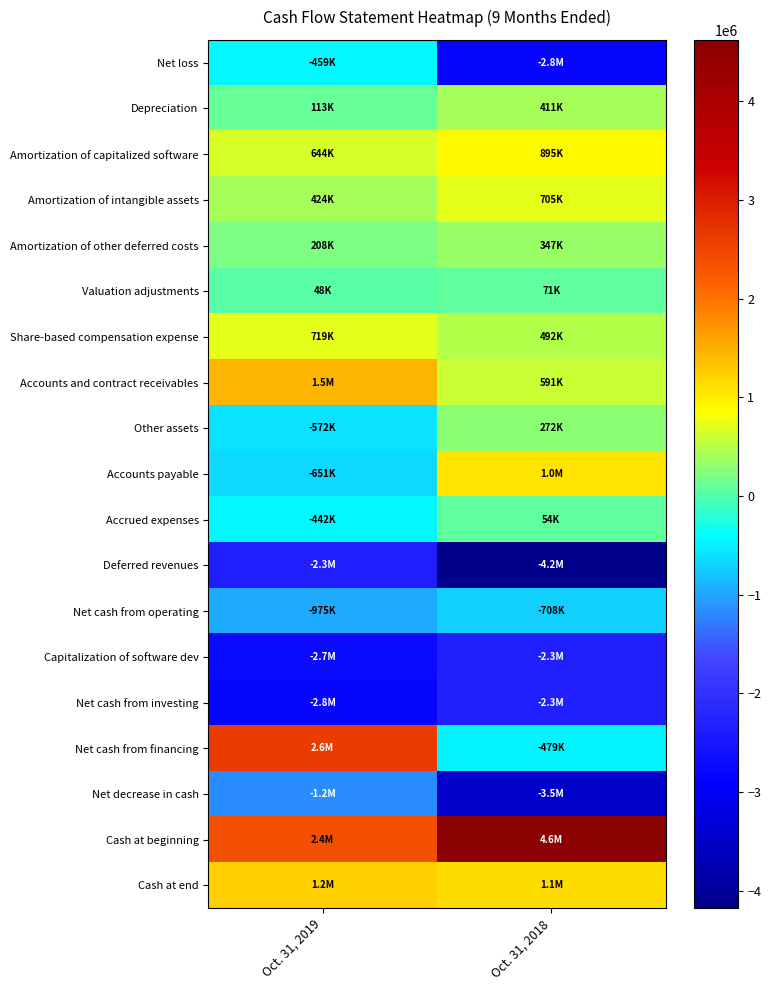

Rank the series by their maximum value, from lowest to highest.

Deferred revenues, Net cash from investing, Capitalization of software dev, Net decrease in cash, Net cash from operating, Net loss, Accrued expenses, Valuation adjustments, Other assets, Amortization of other deferred costs, Depreciation, Amortization of intangible assets, Share-based compensation expense, Amortization of capitalized software, Accounts payable, Cash at end, Accounts and contract receivables, Net cash from financing, Cash at beginning